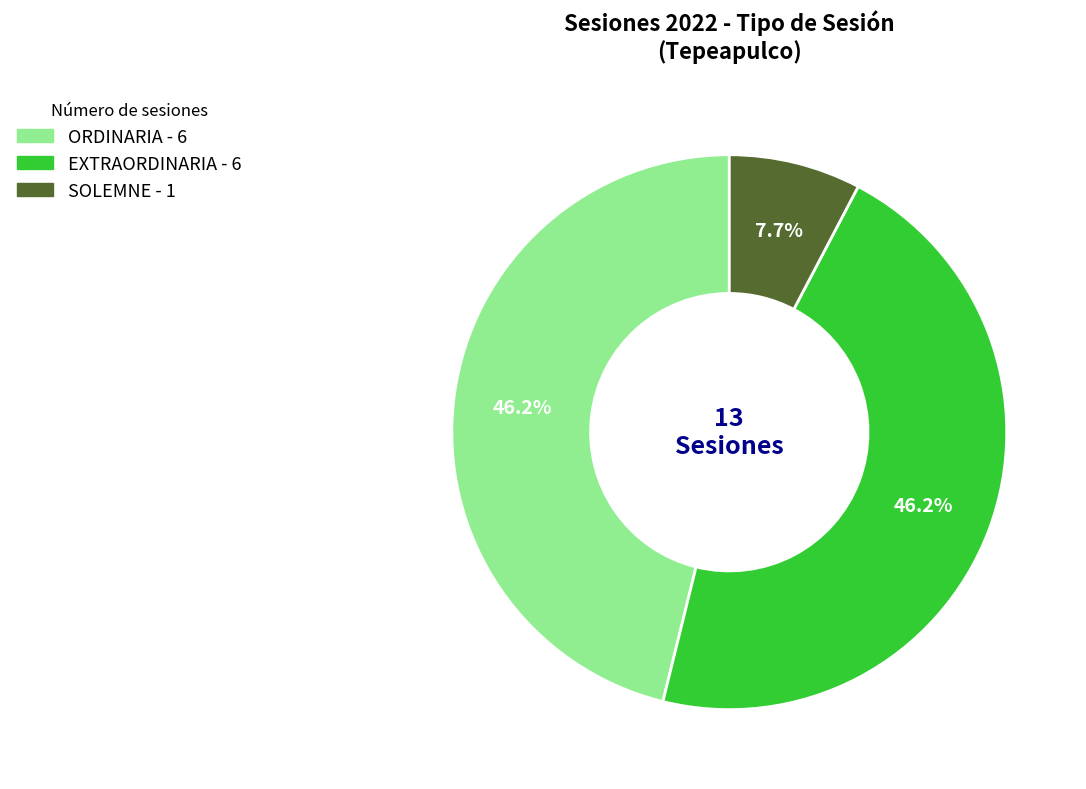

Does any single category account for the majority?

No